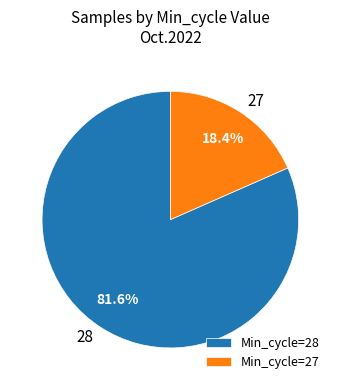

Between Min_cycle=28 and Min_cycle=27, which is larger?

Min_cycle=28